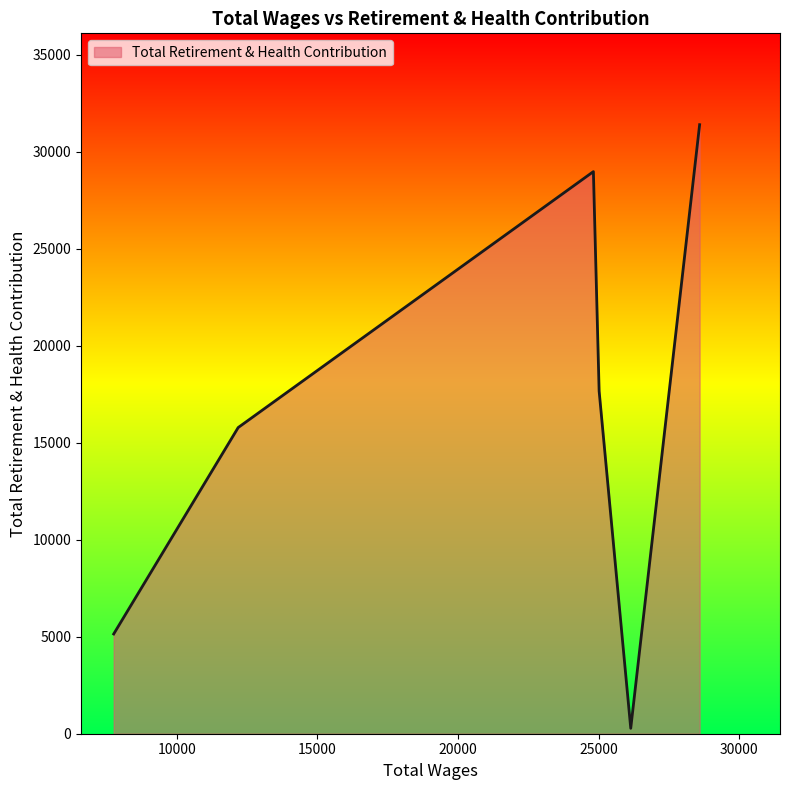

How many interior local peaks (higher than both neighbors) does the data have?

1